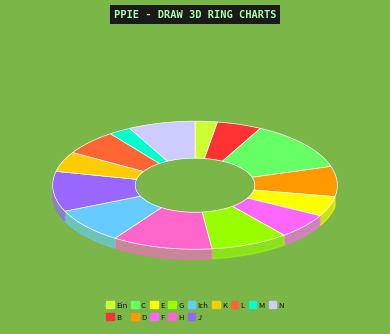

What is the change in value from E to L?

+1